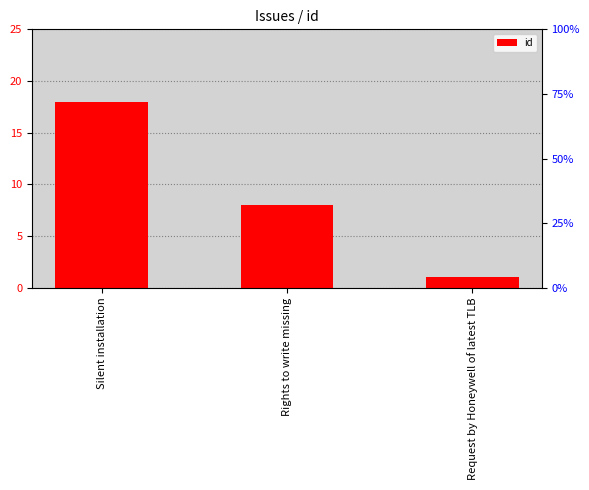

What is the sum of all values?

27